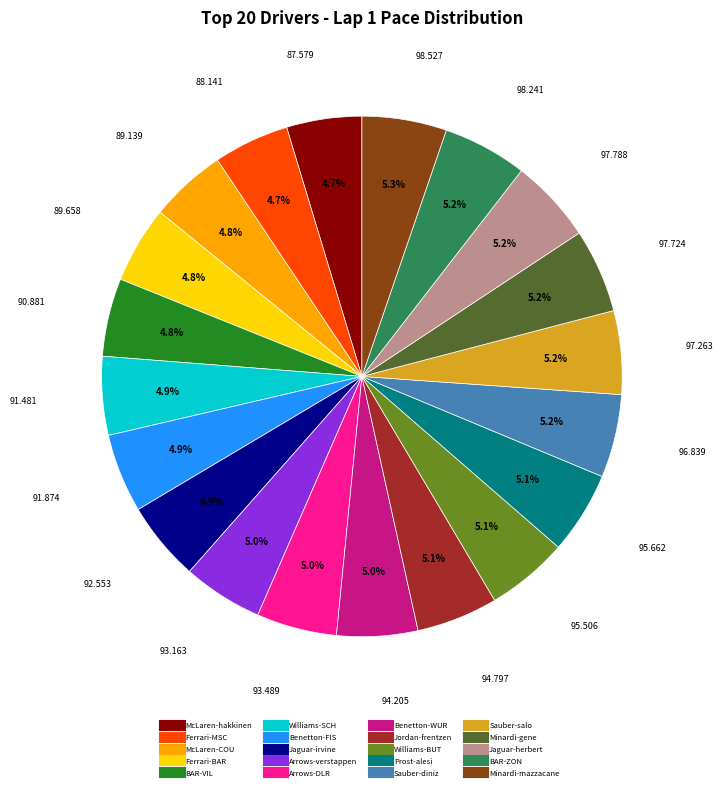

How much of the chart is everything except BAR-ZON?

94.8%